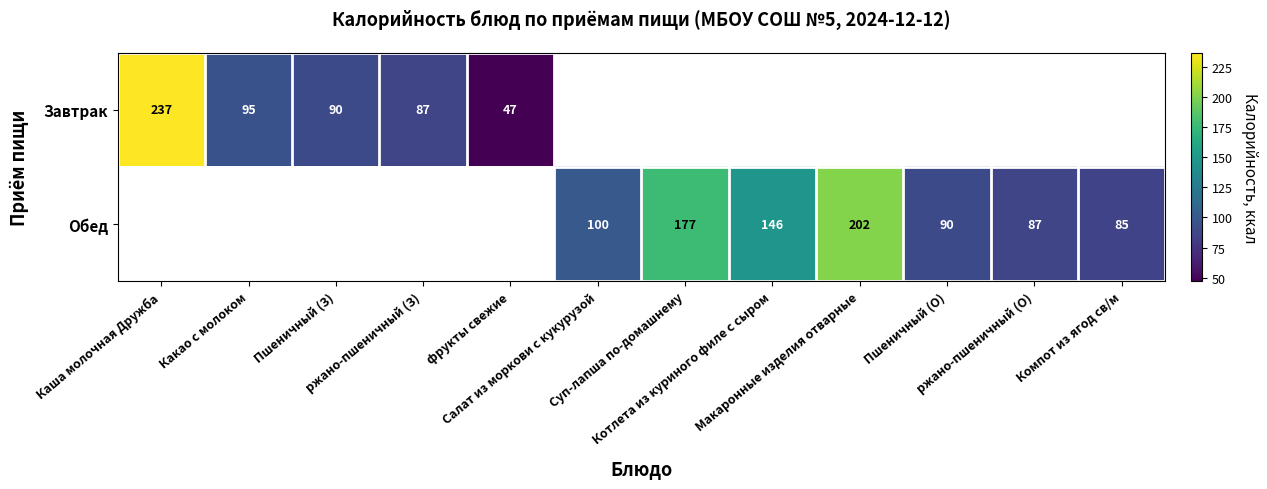

Where is Завтрак nearest to the value 142?

Какао с молоком